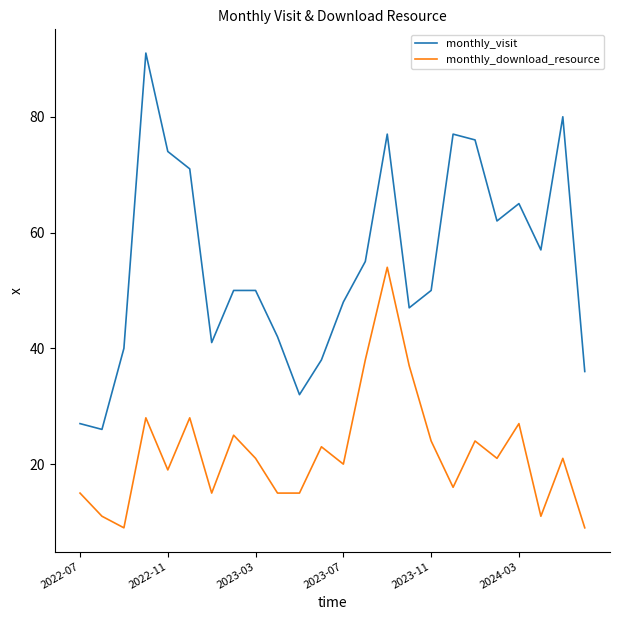

Which series has the largest range (max minus min)?

monthly_visit